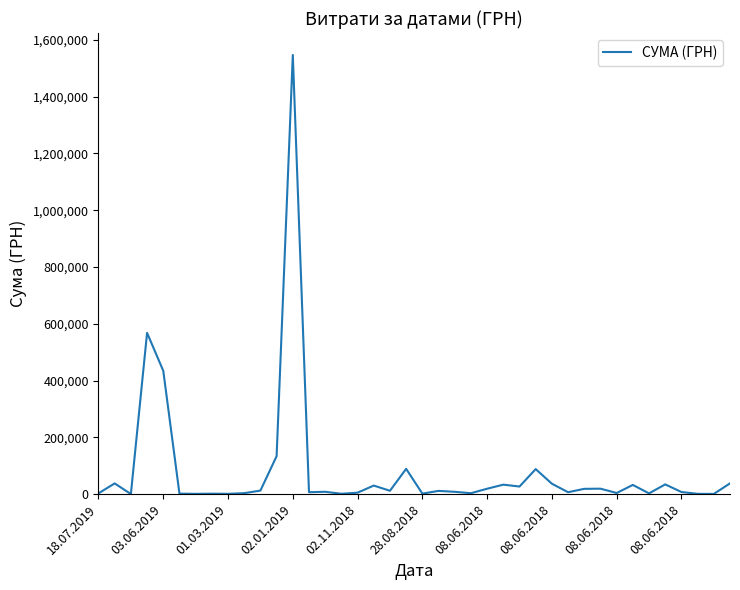

What is the difference between the maximum and minimum values?

1546166.2